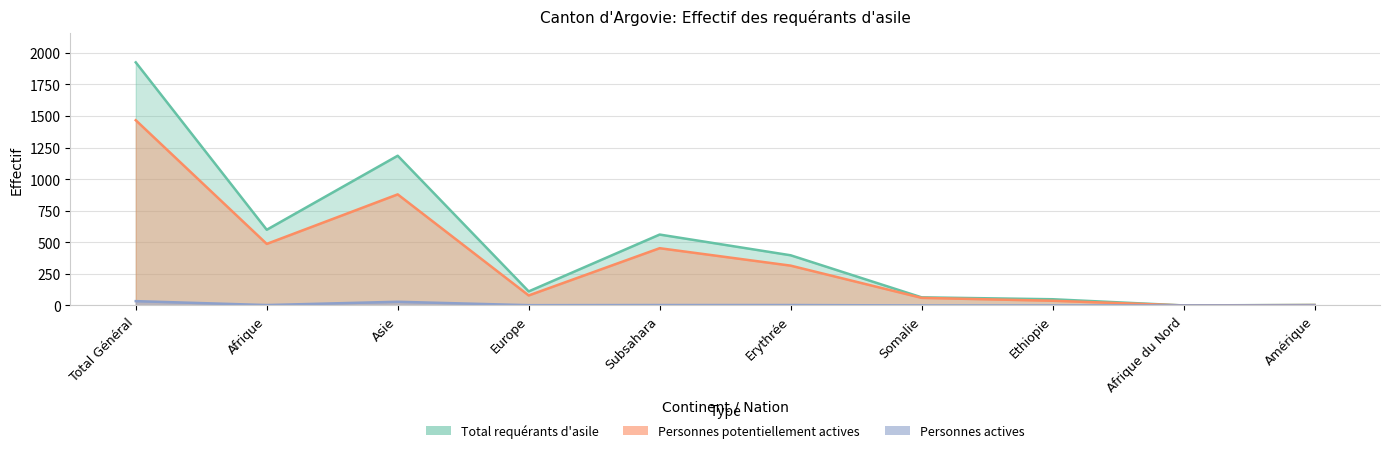

What position from the right is Ethiopie?

3